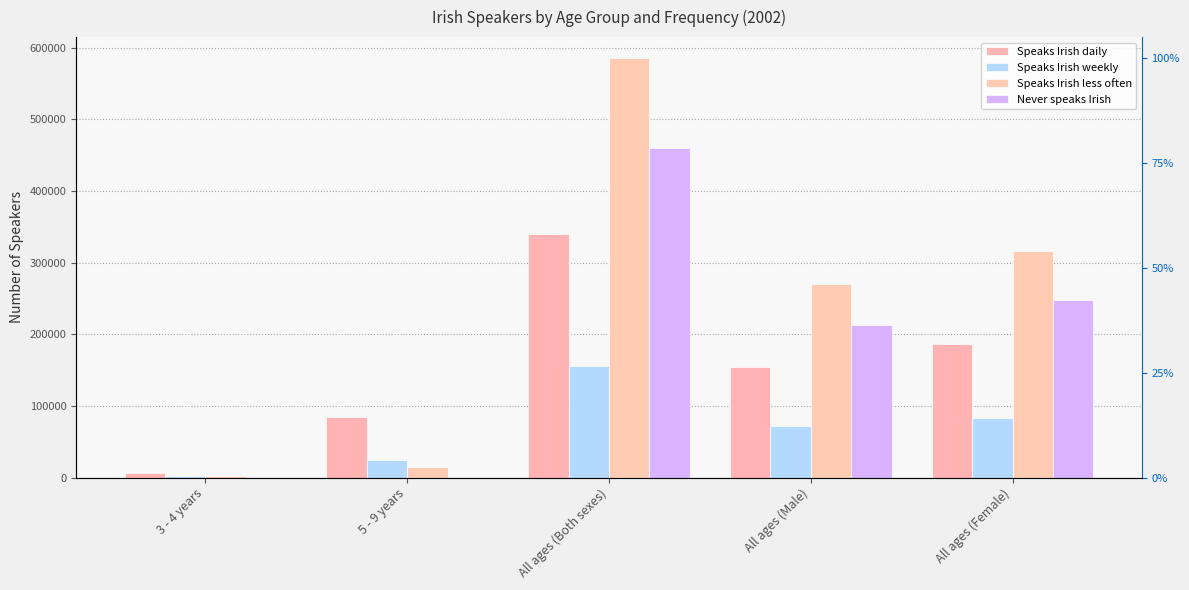

What is the label of the 1st bar from the right?

All ages (Female)